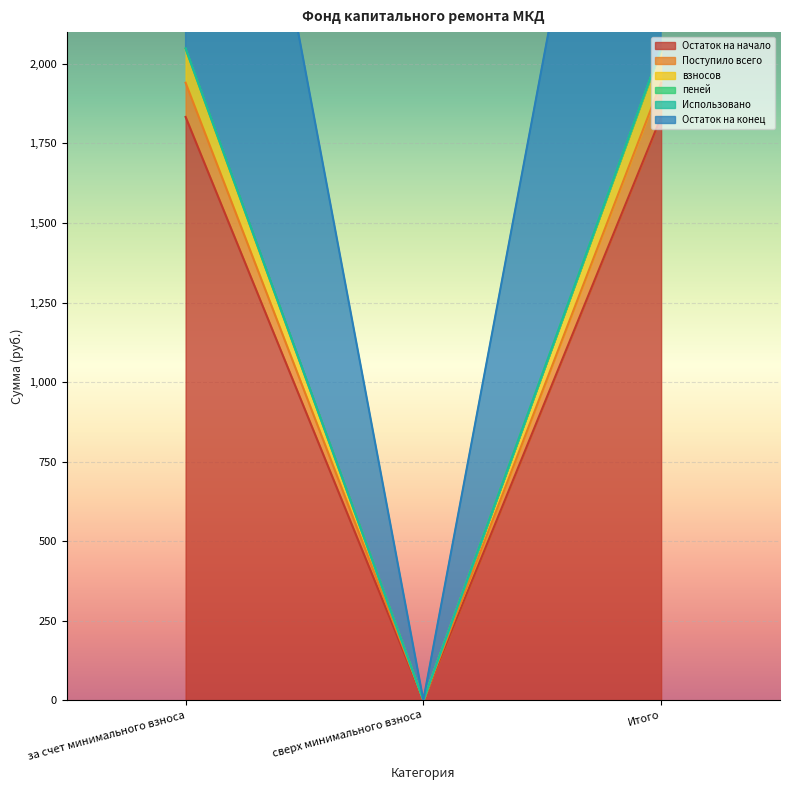

Which has a higher value, за счет минимального взноса or сверх минимального взноса?

за счет минимального взноса